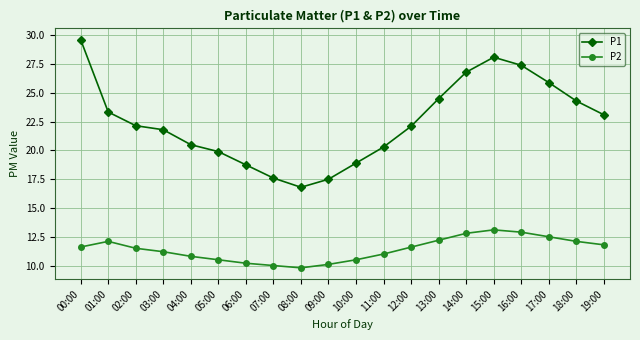

True or false: P1 and P2 intersect in this chart.

False